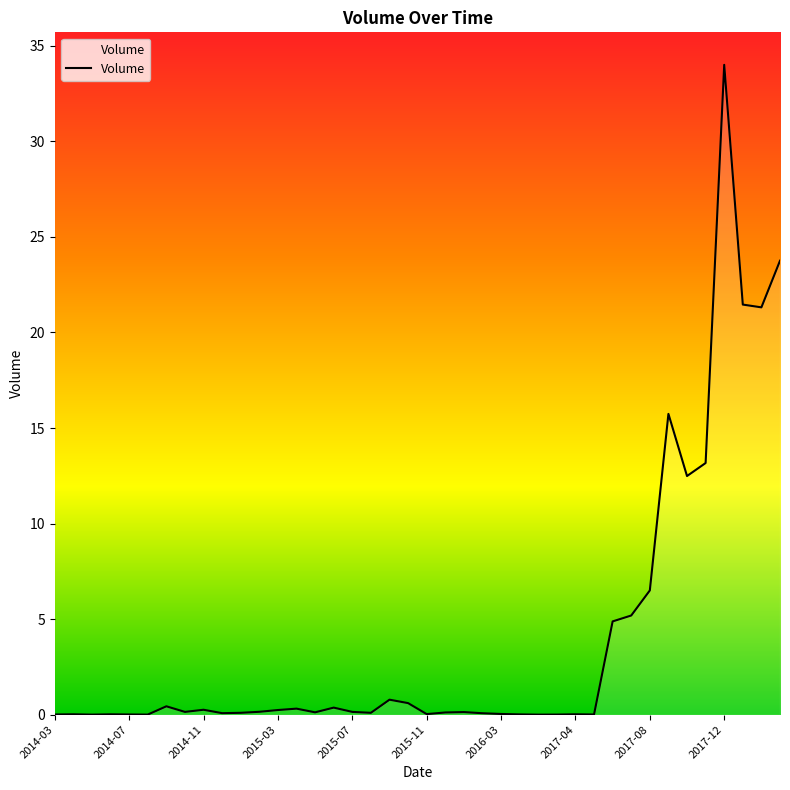

How many series are shown in this chart?

1